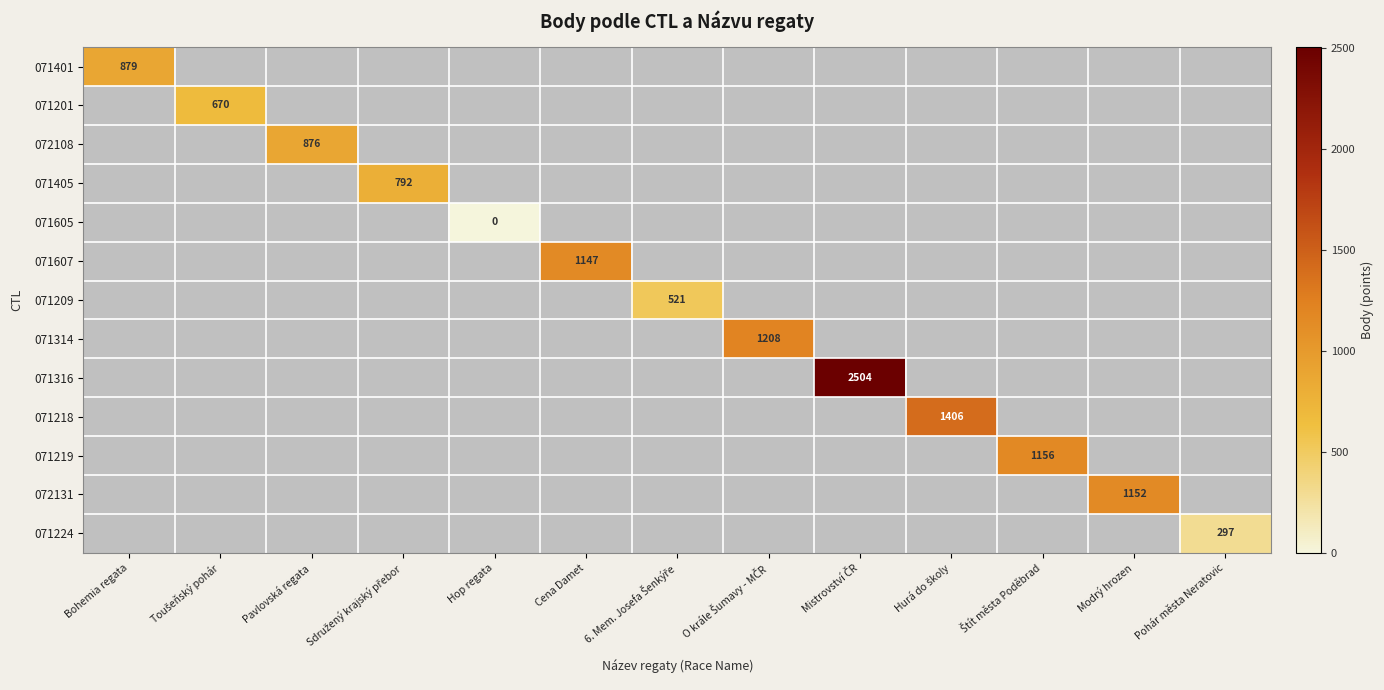

At how many categories does at least one series exceed 435?

11